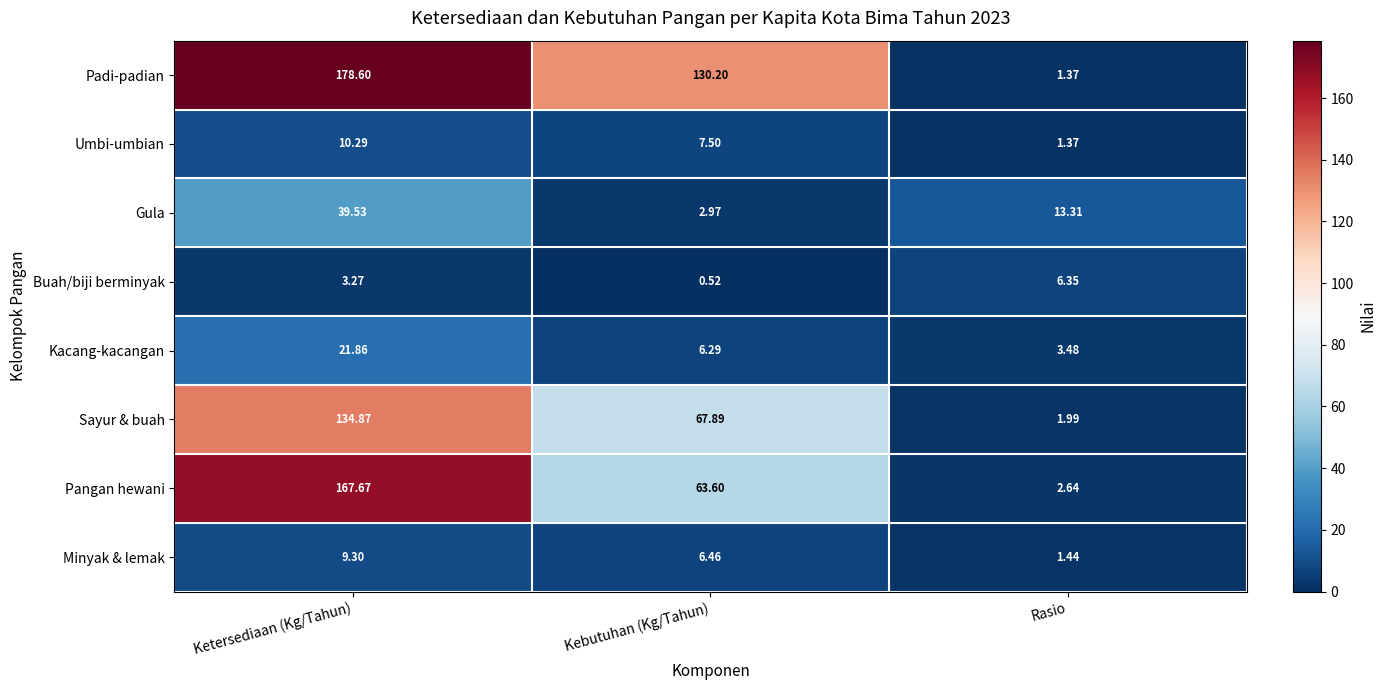

At Ketersediaan (Kg/Tahun), list the series in order from smallest to largest.

Buah/biji berminyak, Minyak & lemak, Umbi-umbian, Kacang-kacangan, Gula, Sayur & buah, Pangan hewani, Padi-padian